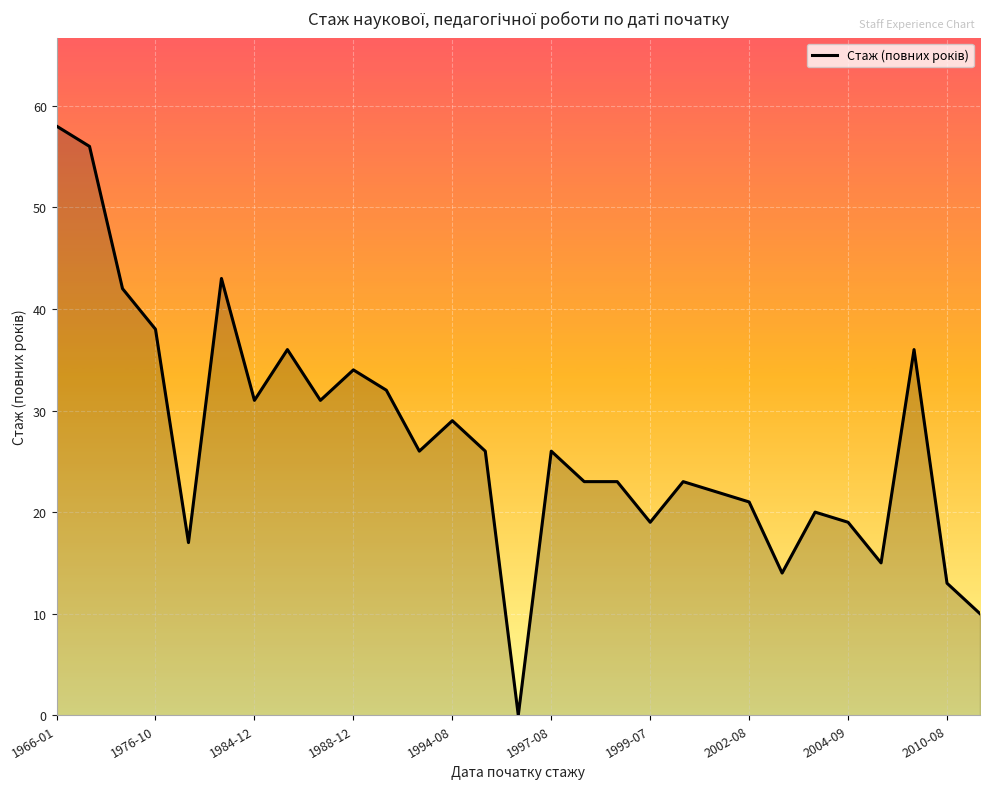

Reading left to right, what are all the values shown in this chart?

58	56	42	38	17	43	31	36	31	34	32	26	29	26	0	26	23	23	19	23	22	21	14	20	19	15	36	13	10